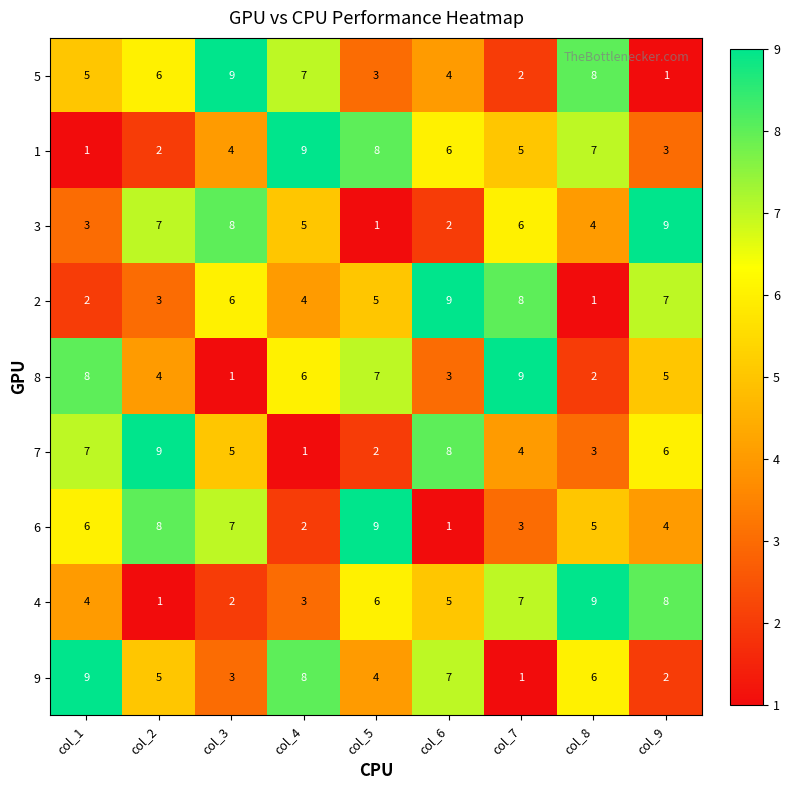

What is the average value of the 7 series?

5